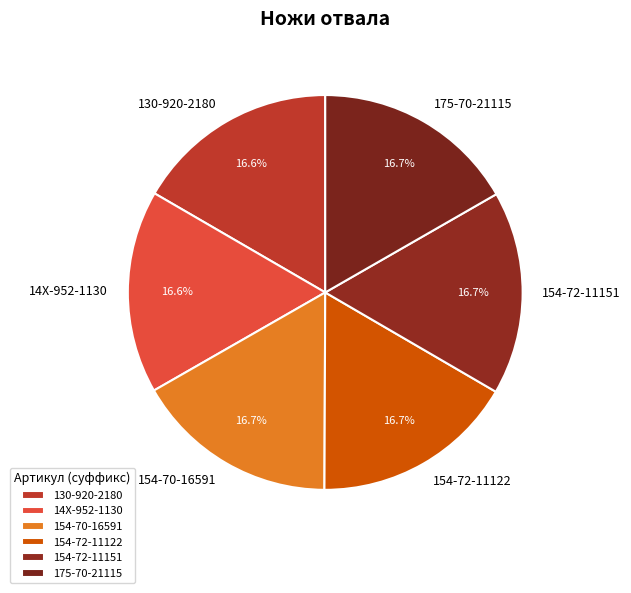

To the nearest percent, what percentage of the pie is 154-72-11122?

17%